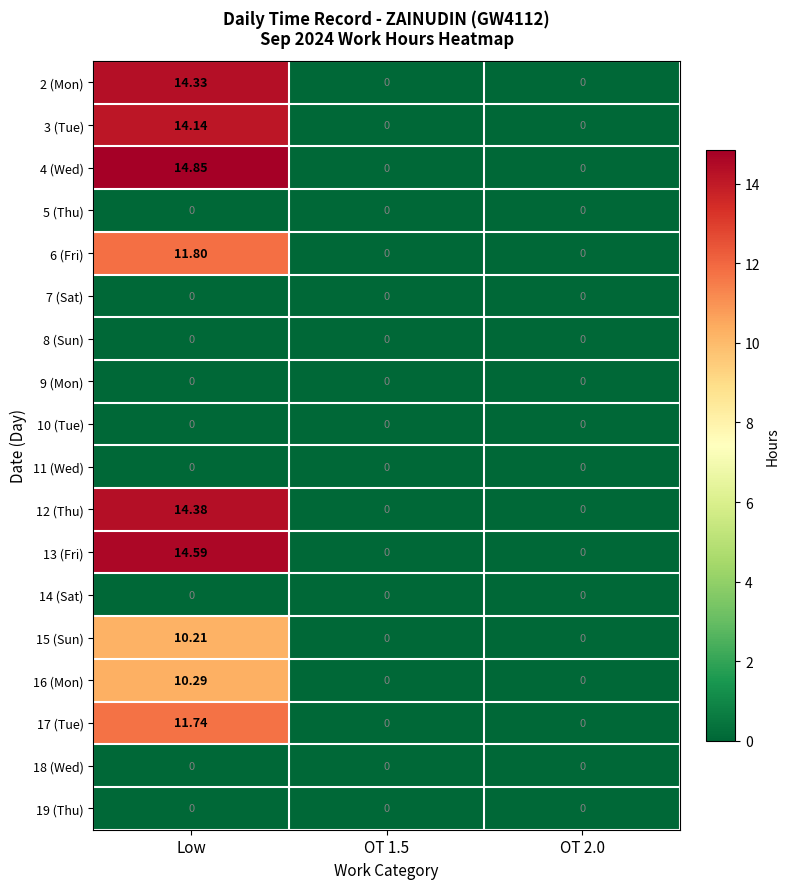

Count the number of categories in the chart.

3